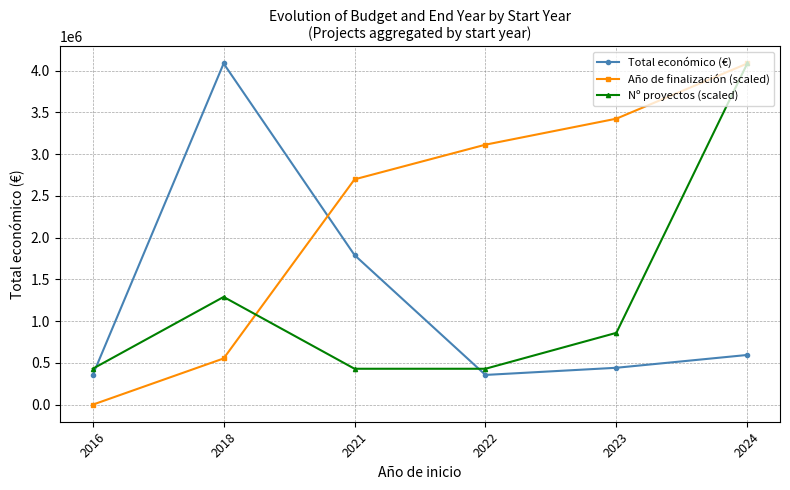

What is the spread (max minus min) of values at 2016?

429918.1